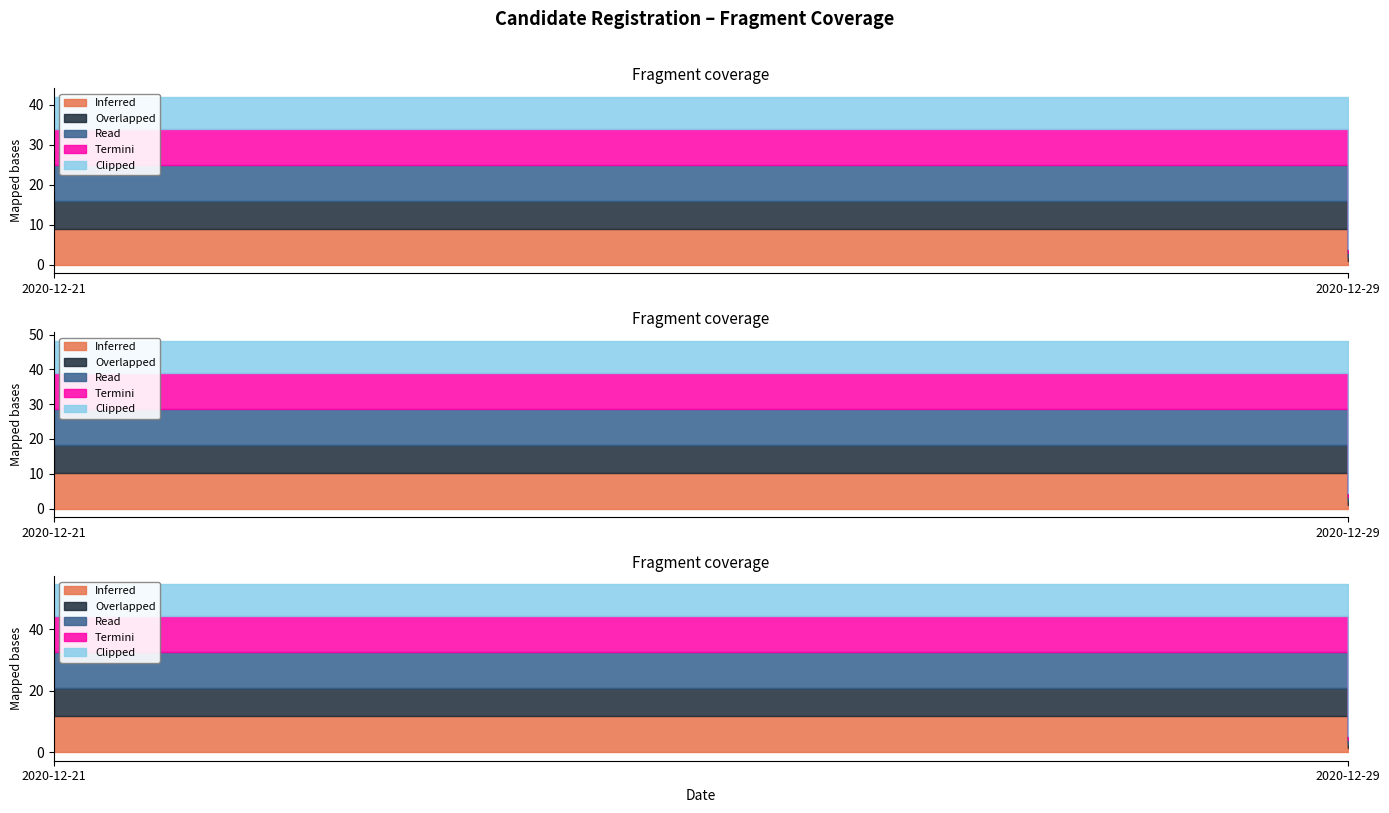

At which label is Termini closest to 5?

2020-12-21